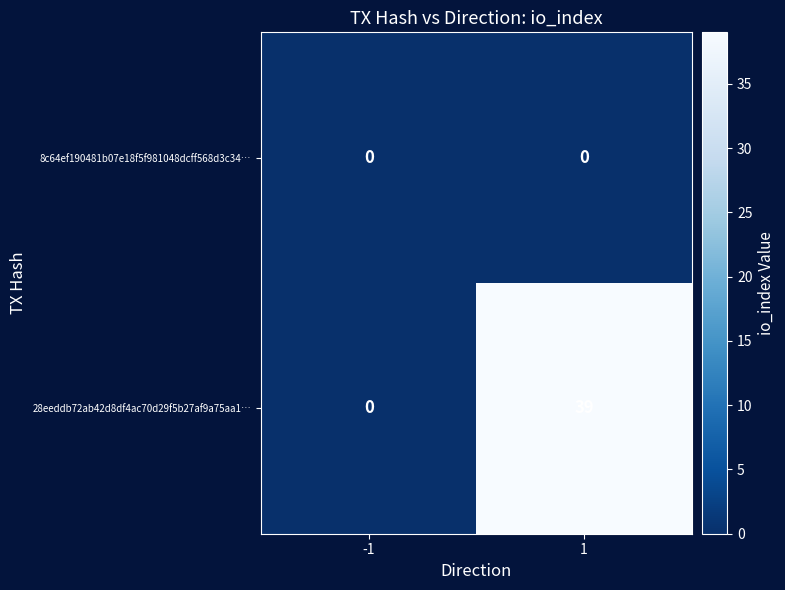

Which category has the highest value across all series?

1